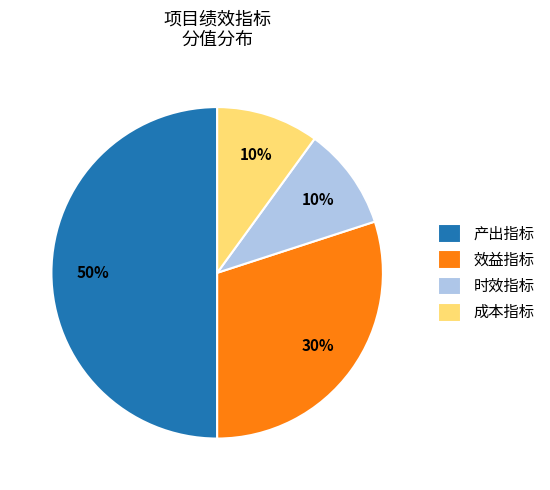

True or false: 产出指标 accounts for 43% of the total.

False